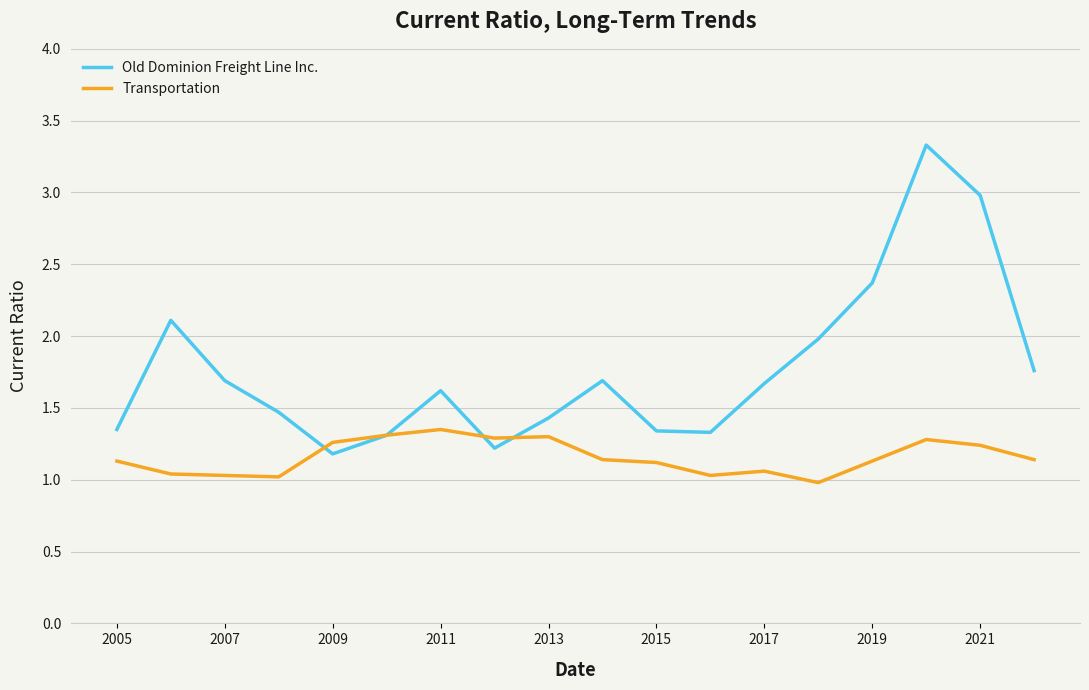

Which series has the largest total across all categories?

Old Dominion Freight Line Inc.